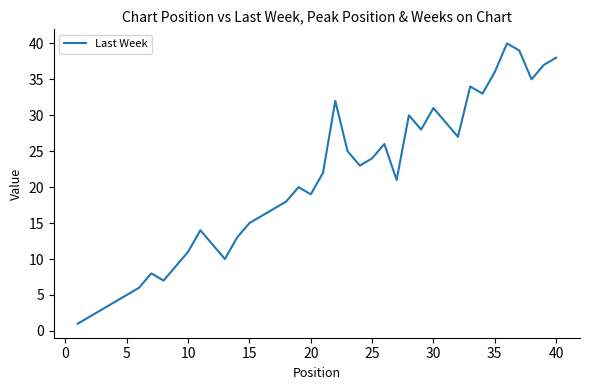

What is the sum of all values?

820